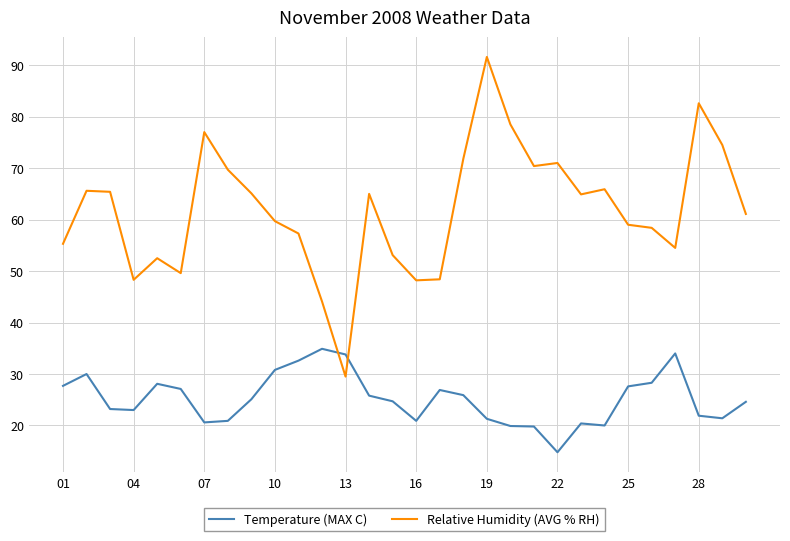

Rank the series by their maximum value, from lowest to highest.

Temperature (MAX C), Relative Humidity (AVG % RH)